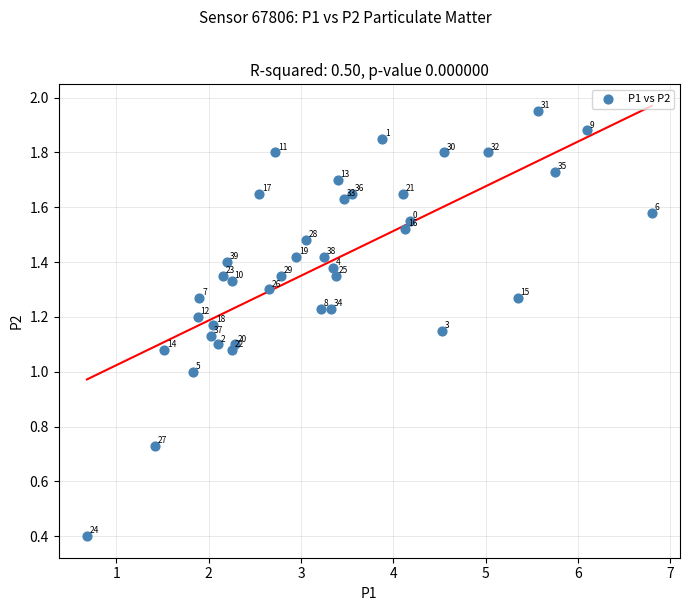

What is the range of X values (max minus min)?

6.1